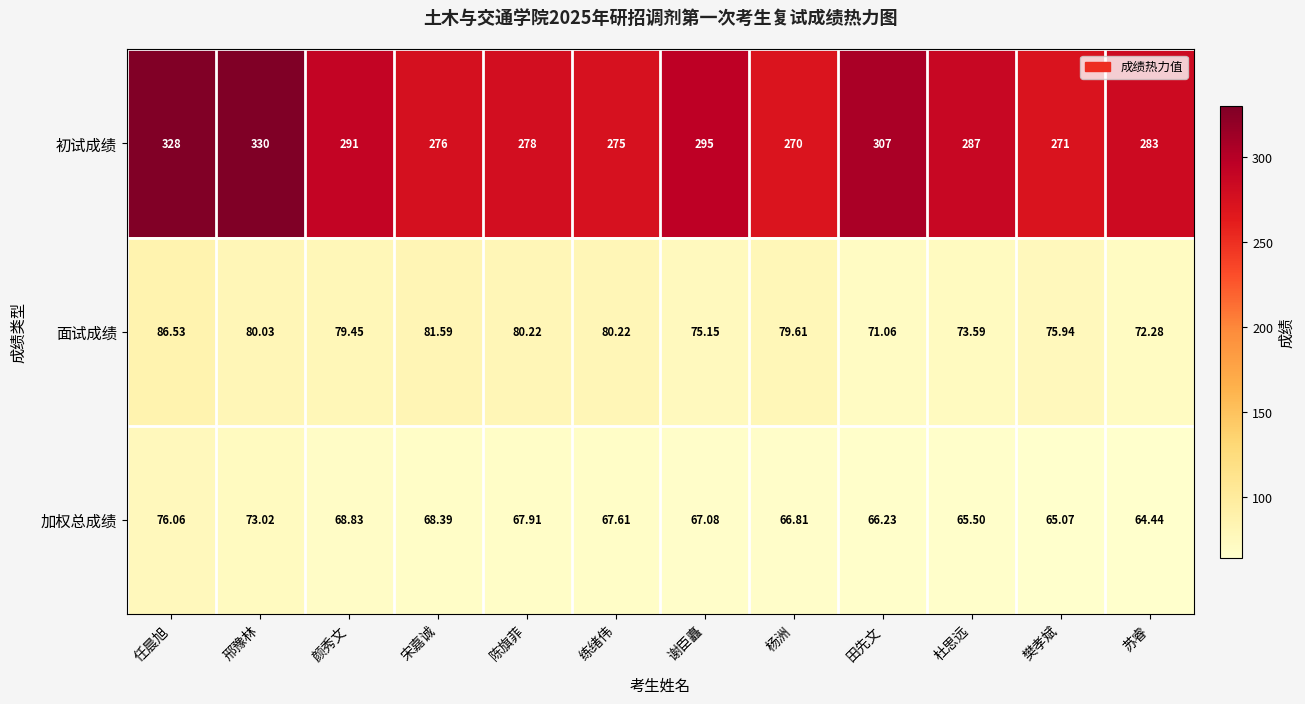

Between 宋嘉诚 and 谢臣矗, which series saw the biggest shift?

初试成绩